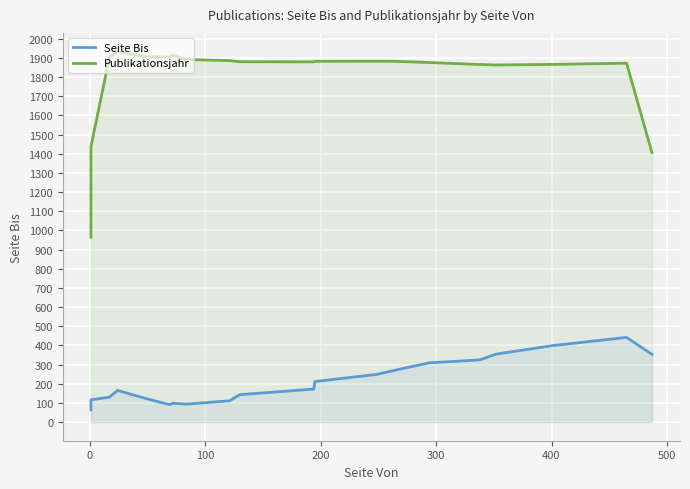

Which series has the largest total across all categories?

Publikationsjahr